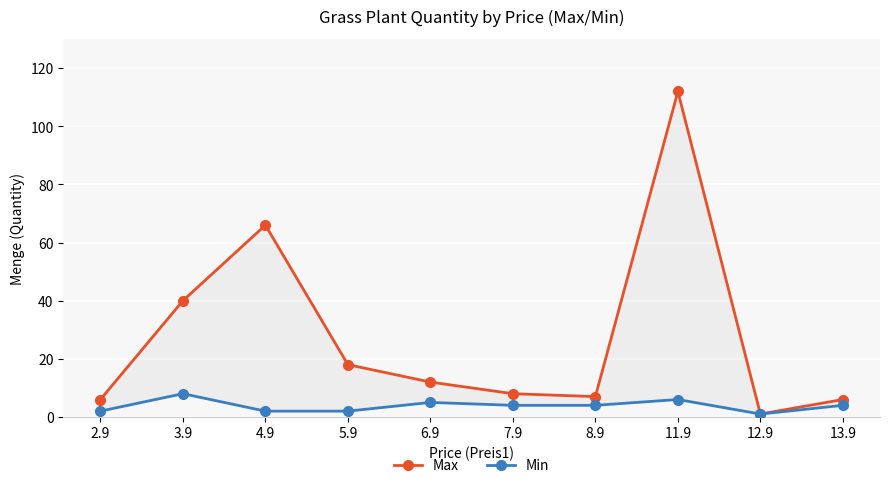

What is the lowest value of the Max series?

1